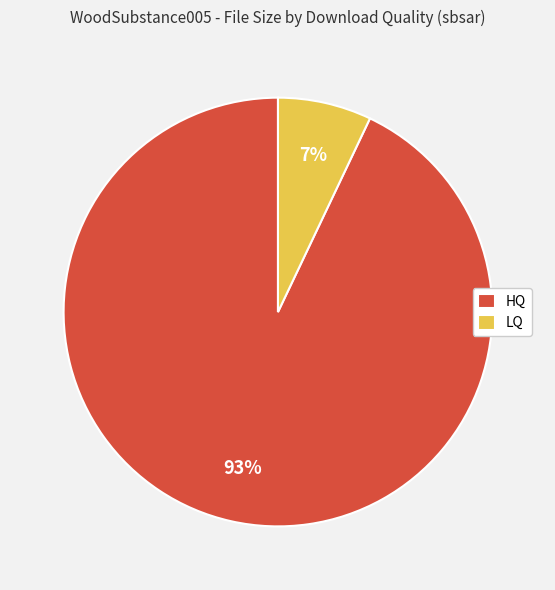

To the nearest percent, what is the average slice percentage?

50%